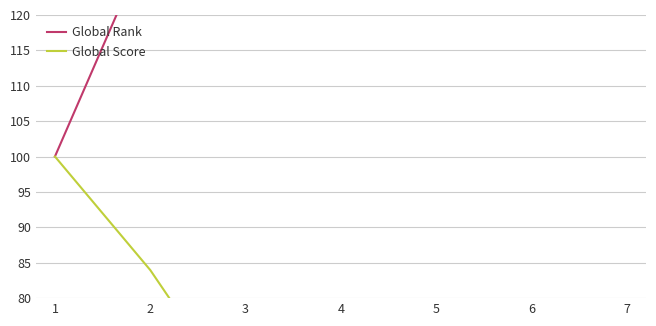

Count the number of categories in the chart.

7